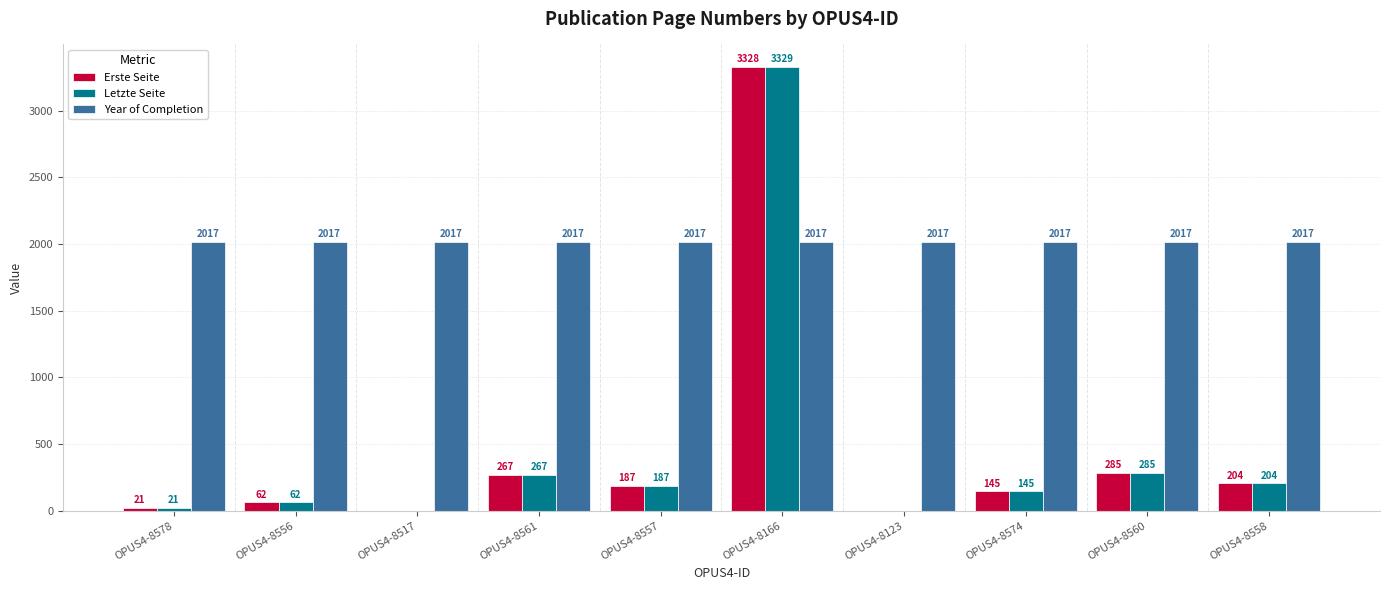

Reading right to left, transcribe all the data shown in this chart.

Erste Seite: OPUS4-8558=204	OPUS4-8560=285	OPUS4-8574=145	OPUS4-8123=0	OPUS4-8166=3328	OPUS4-8557=187	OPUS4-8561=267	OPUS4-8517=0	OPUS4-8556=62	OPUS4-8578=21
Letzte Seite: OPUS4-8558=204	OPUS4-8560=285	OPUS4-8574=145	OPUS4-8123=0	OPUS4-8166=3329	OPUS4-8557=187	OPUS4-8561=267	OPUS4-8517=0	OPUS4-8556=62	OPUS4-8578=21
Year of Completion: OPUS4-8558=2017	OPUS4-8560=2017	OPUS4-8574=2017	OPUS4-8123=2017	OPUS4-8166=2017	OPUS4-8557=2017	OPUS4-8561=2017	OPUS4-8517=2017	OPUS4-8556=2017	OPUS4-8578=2017